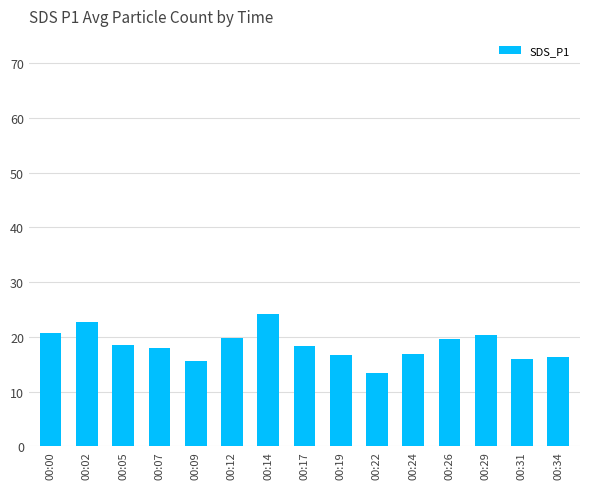

What is the value of the 3rd bar from the left?

18.5